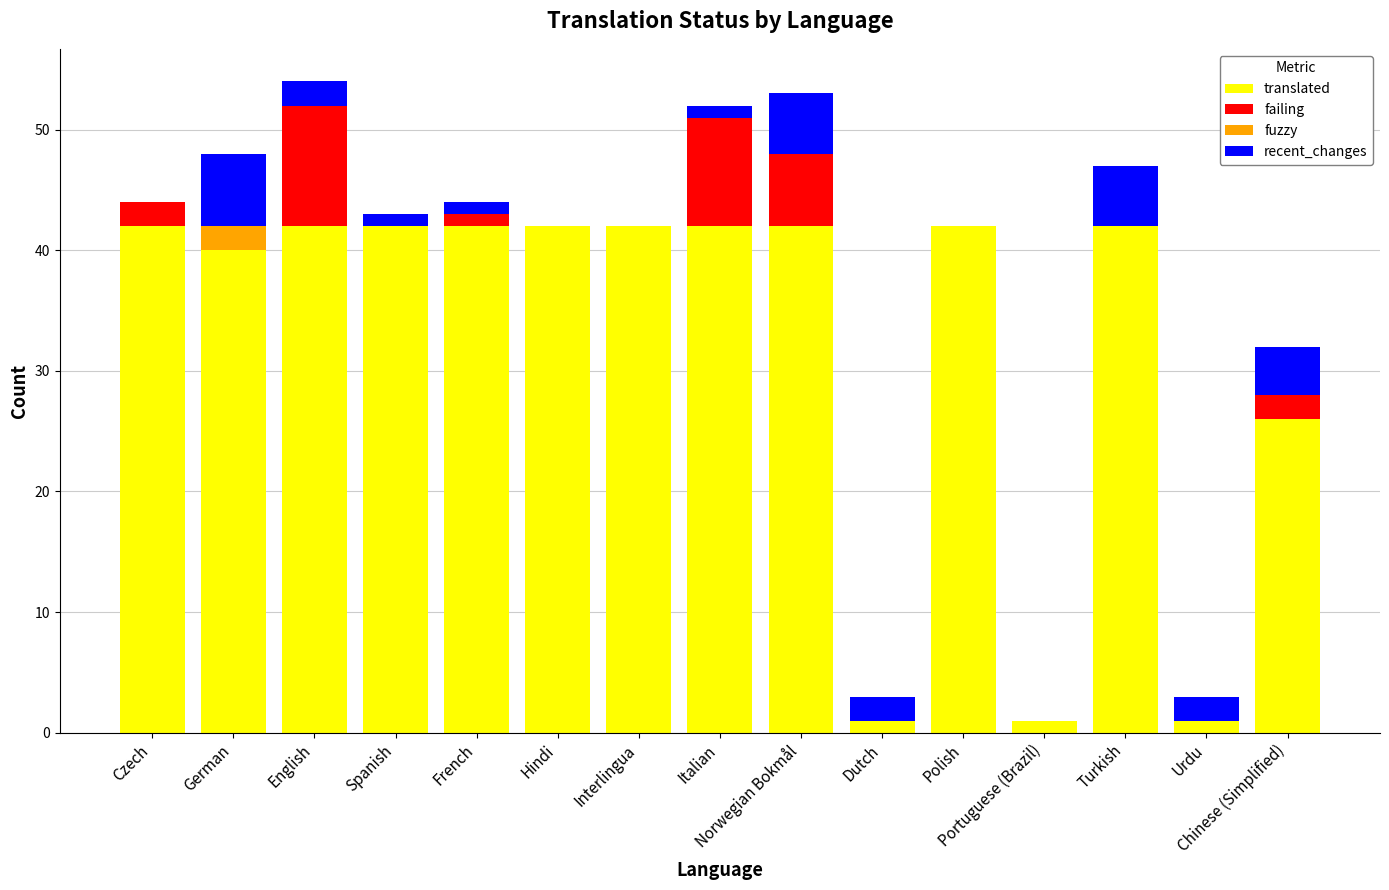

What is the sum of all translated values?

489